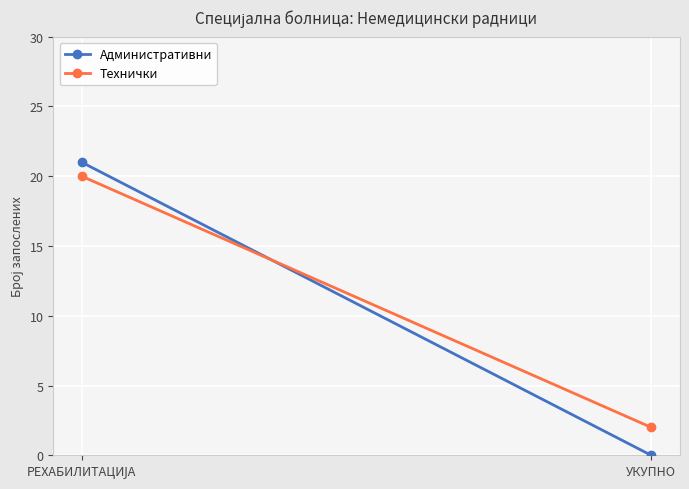

What is the highest value of the Технички series?

20